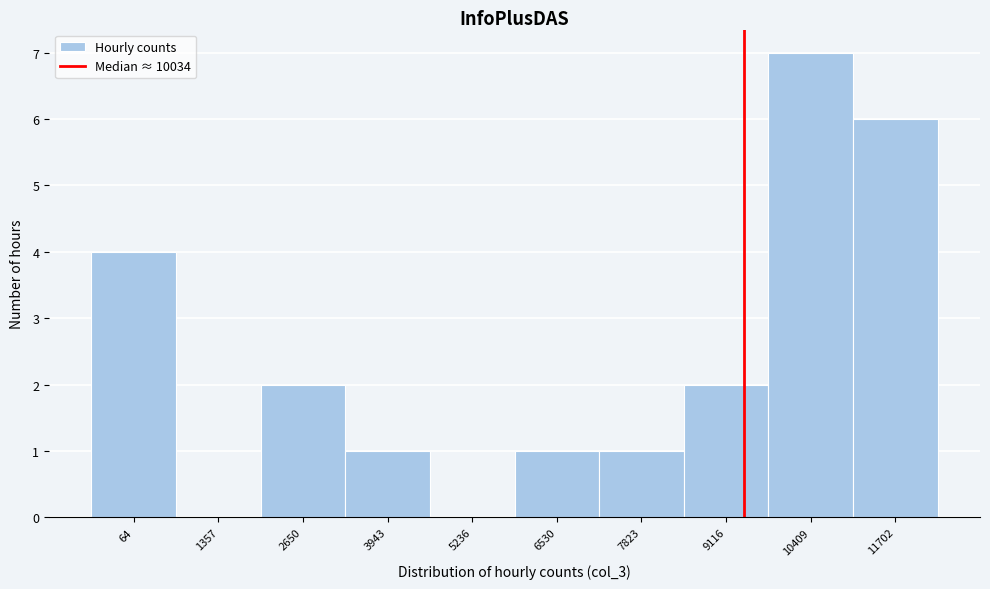

Reading left to right, extract all data points from this chart.

64=4	1357=0	2650=2	3943=1	5236=0	6530=1	7823=1	9116=2	10409=7	11702=6